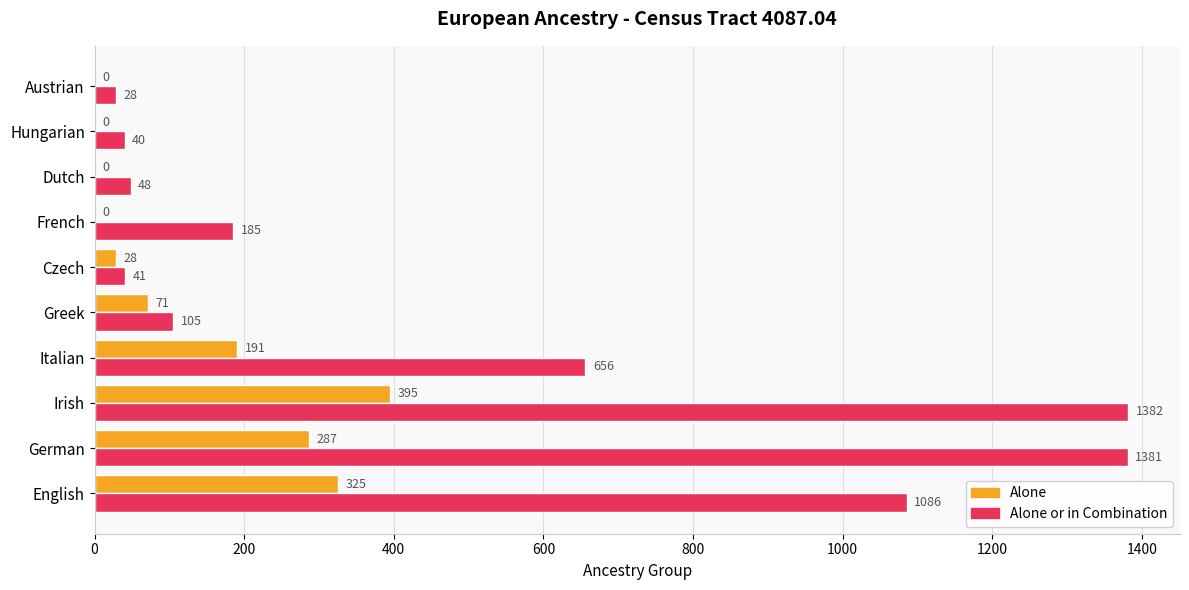

The value of Alone at Austrian is 141. True or false?

False